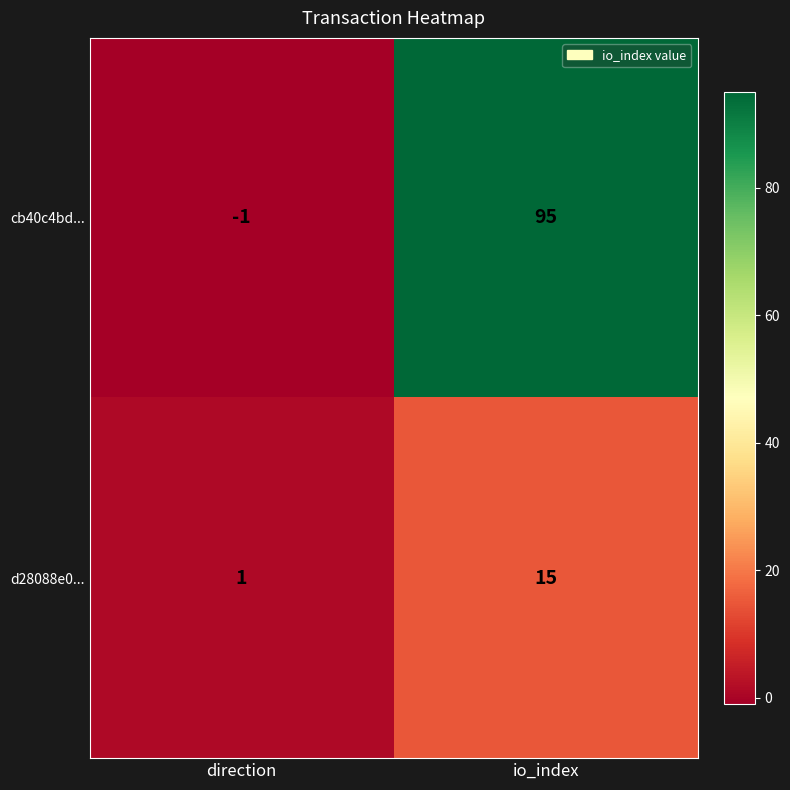

How many data points does each series have?

2